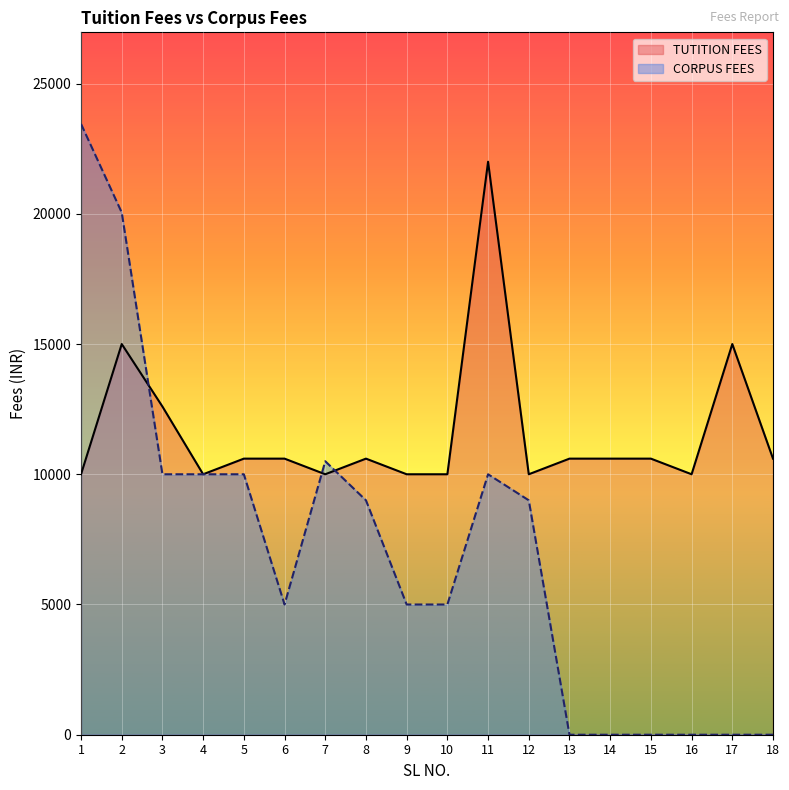

How many interior local peaks does the TUTITION FEES series have?

4